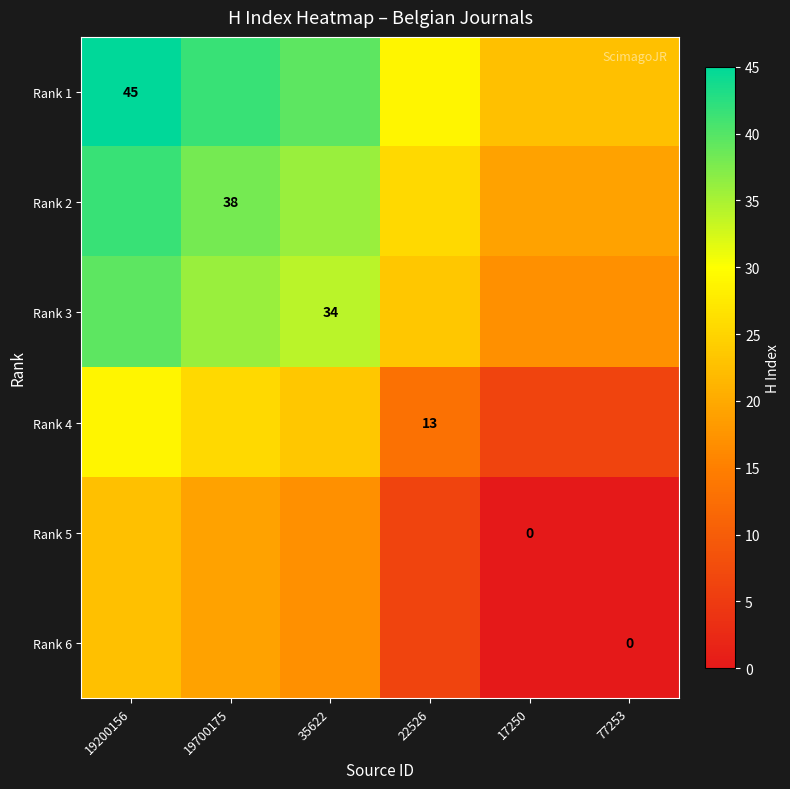

Rank the categories by Rank 6 value from lowest to highest.

17250, 77253, 22526, 35622, 19700175, 19200156